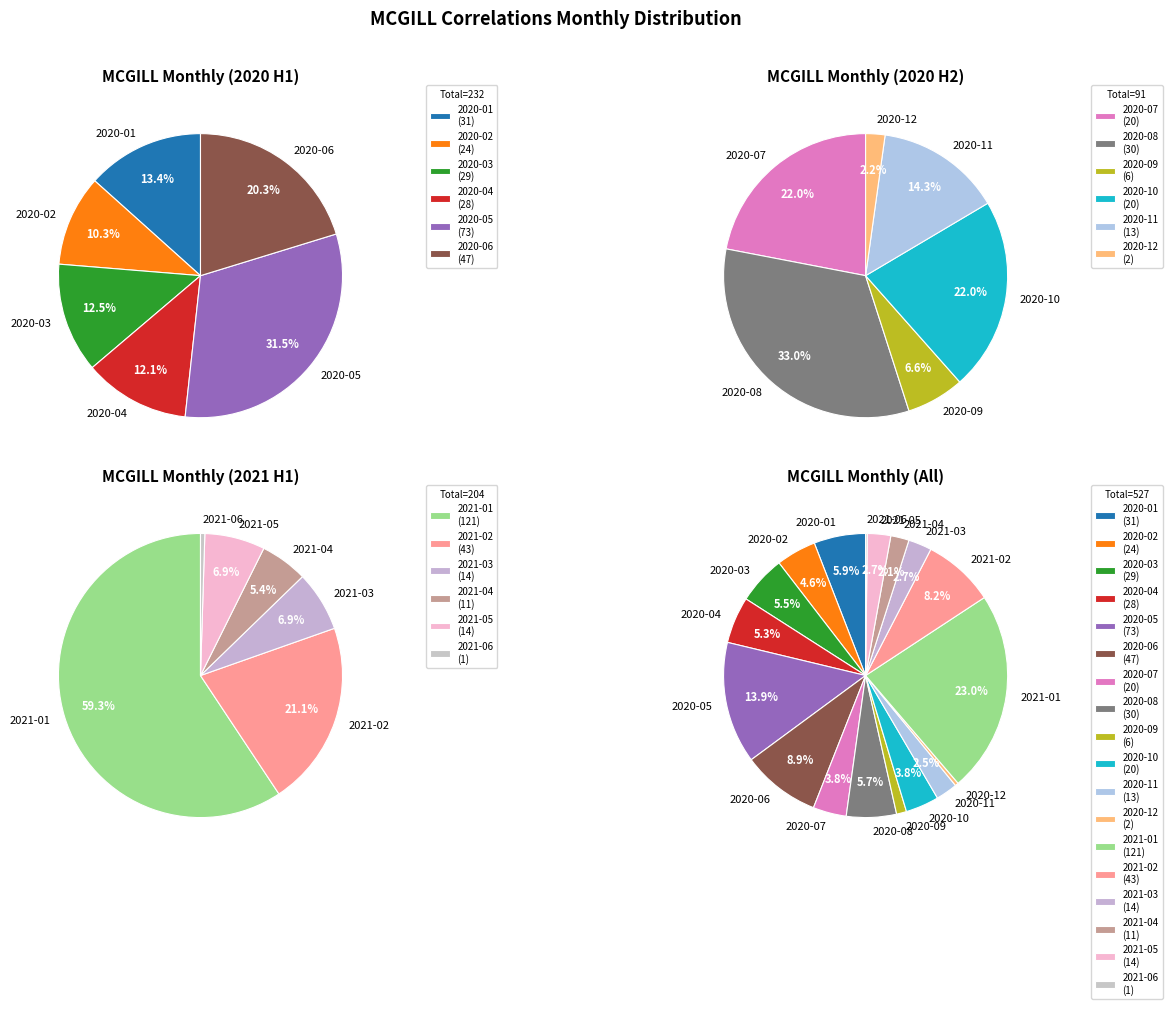

Count the number of slices in the pie.

18